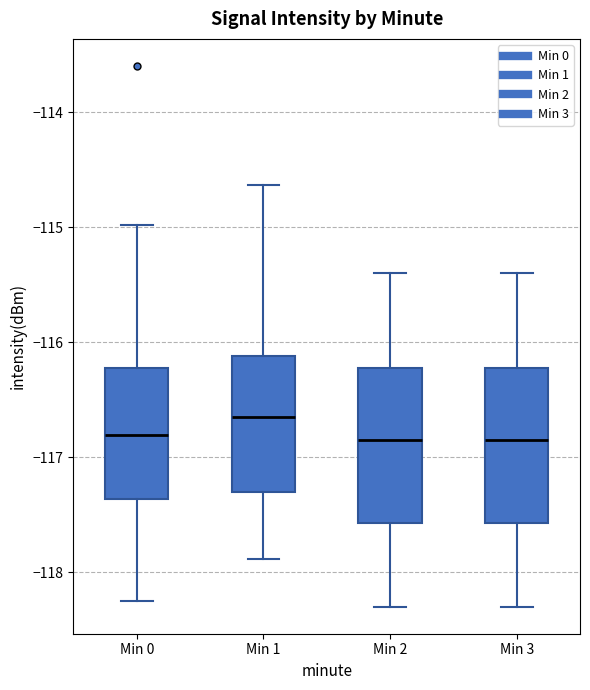

Reading left to right, transcribe this box plot: for each box, give where its median line is, the range the box spans, and where its two whiskers end, as read against the y-axis. The values are not printed on the chart, so give them approximately, as read against the axis.

Min 0: median -116.8, box -117.4 to -116.2, whiskers -118.2 to -115.0
Min 1: median -116.6, box -117.3 to -116.1, whiskers -117.9 to -114.6
Min 2: median -116.8, box -117.6 to -116.2, whiskers -118.3 to -115.4
Min 3: median -116.8, box -117.6 to -116.2, whiskers -118.3 to -115.4